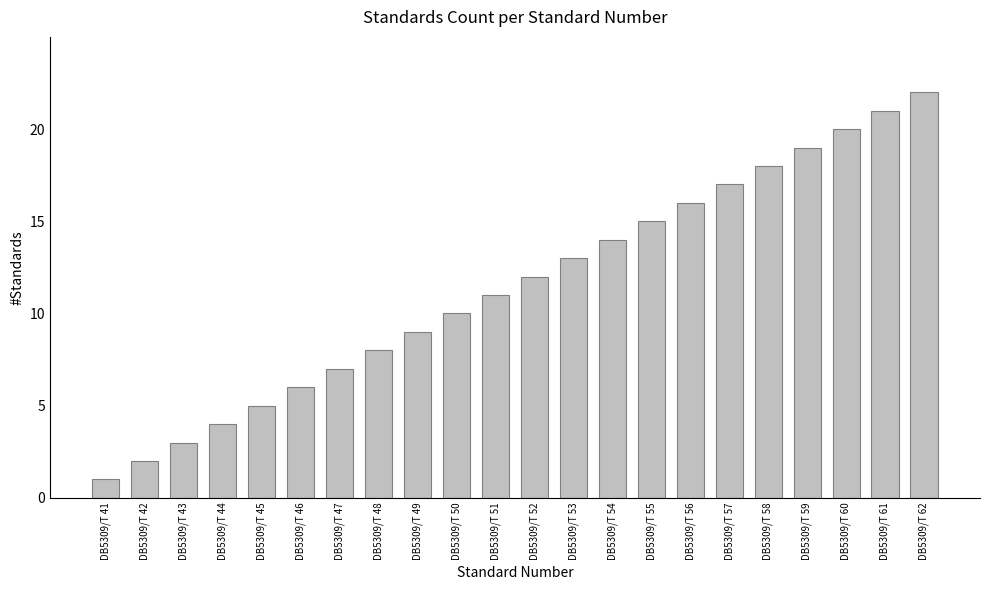

Between DB5309/T 51 and DB5309/T 62, which is larger?

DB5309/T 62